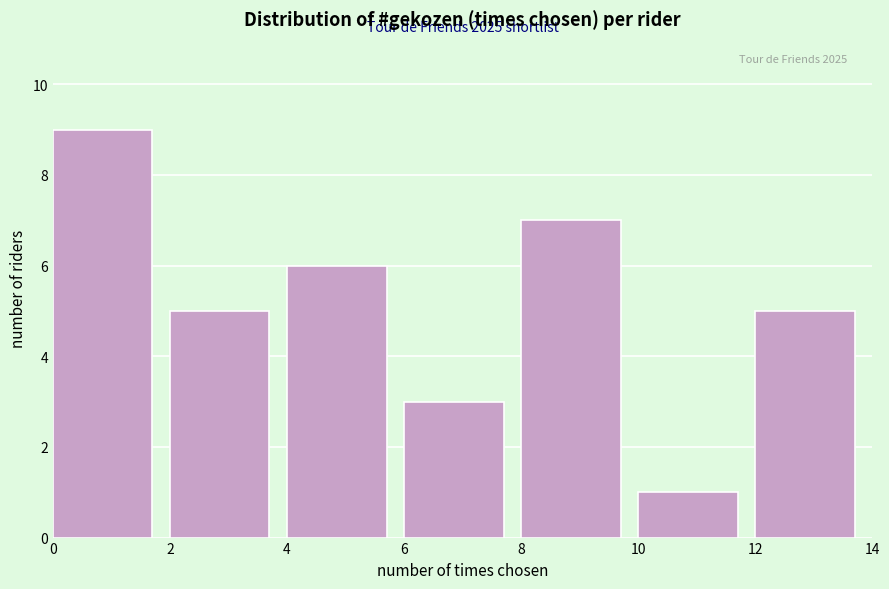

Which range on the x-axis has the tallest bar?

0 to 2